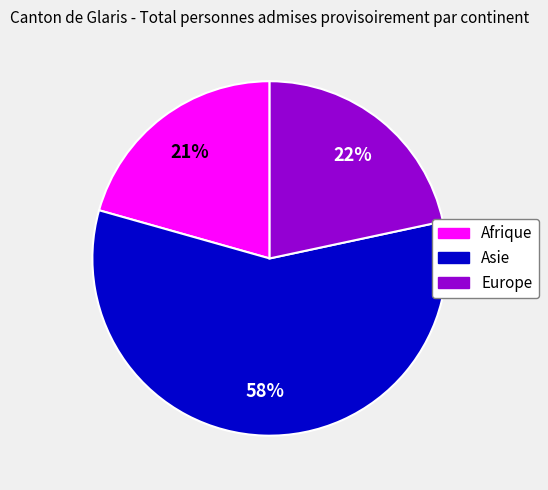

To the nearest percent, what is the average slice percentage?

33%